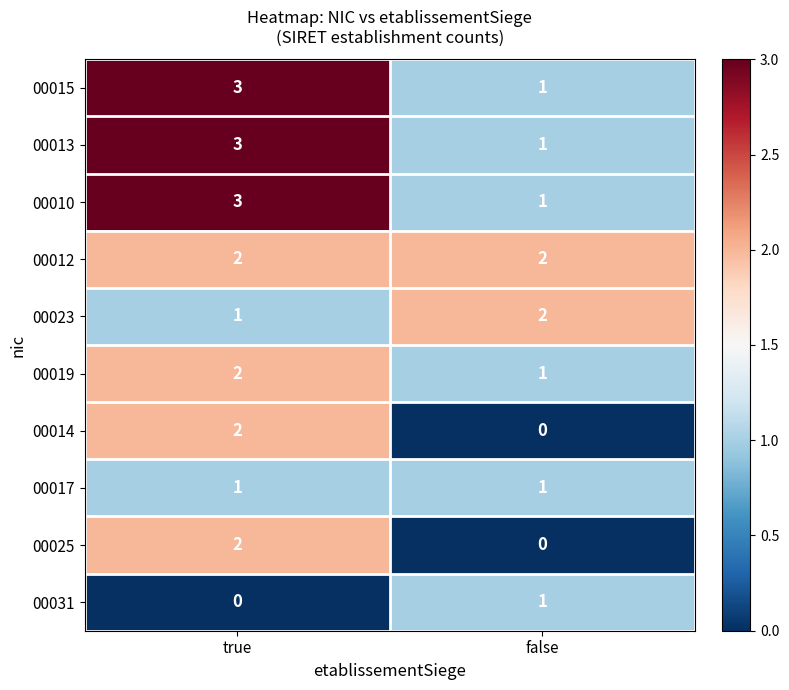

List the labels in order of 00014 value, smallest first.

false, true